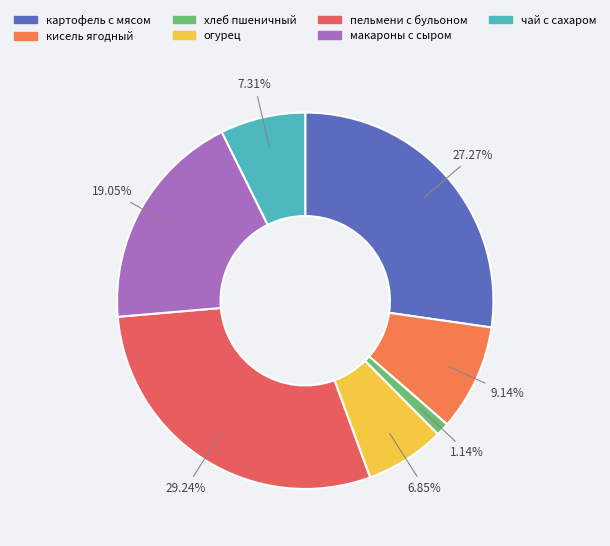

Is there a majority slice in this chart?

No